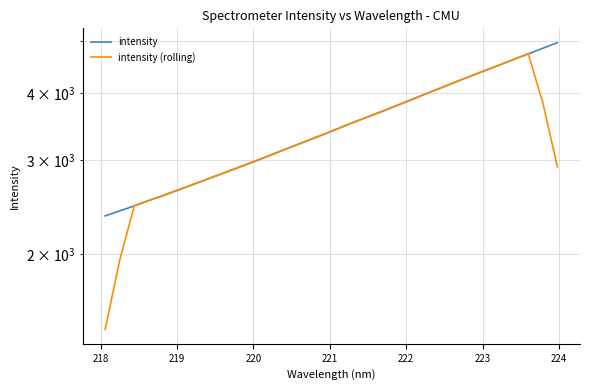

Which series has the largest range (max minus min)?

intensity (rolling)